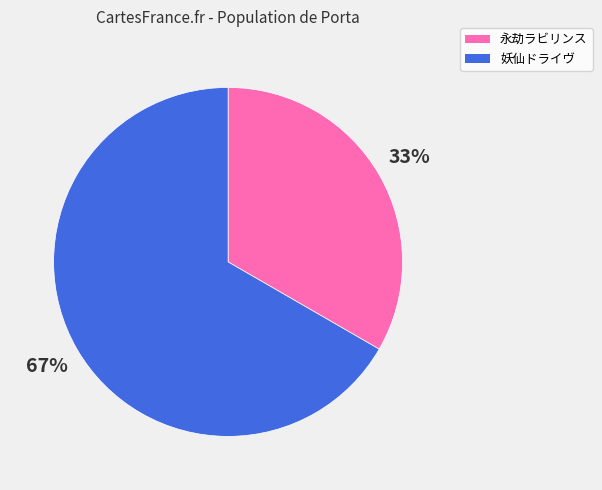

How many slices are in this pie chart?

2